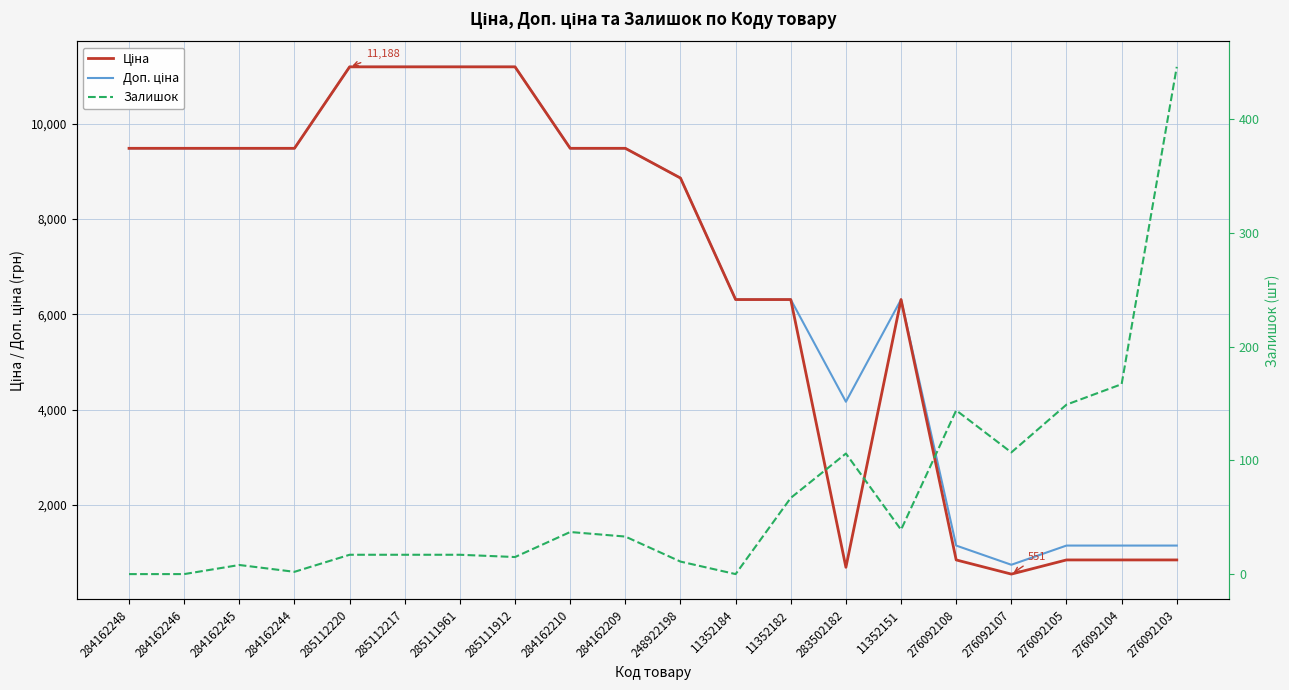

Is the value of Доп. ціна at 285112217 greater than the value of Залишок at 11352151?

Yes